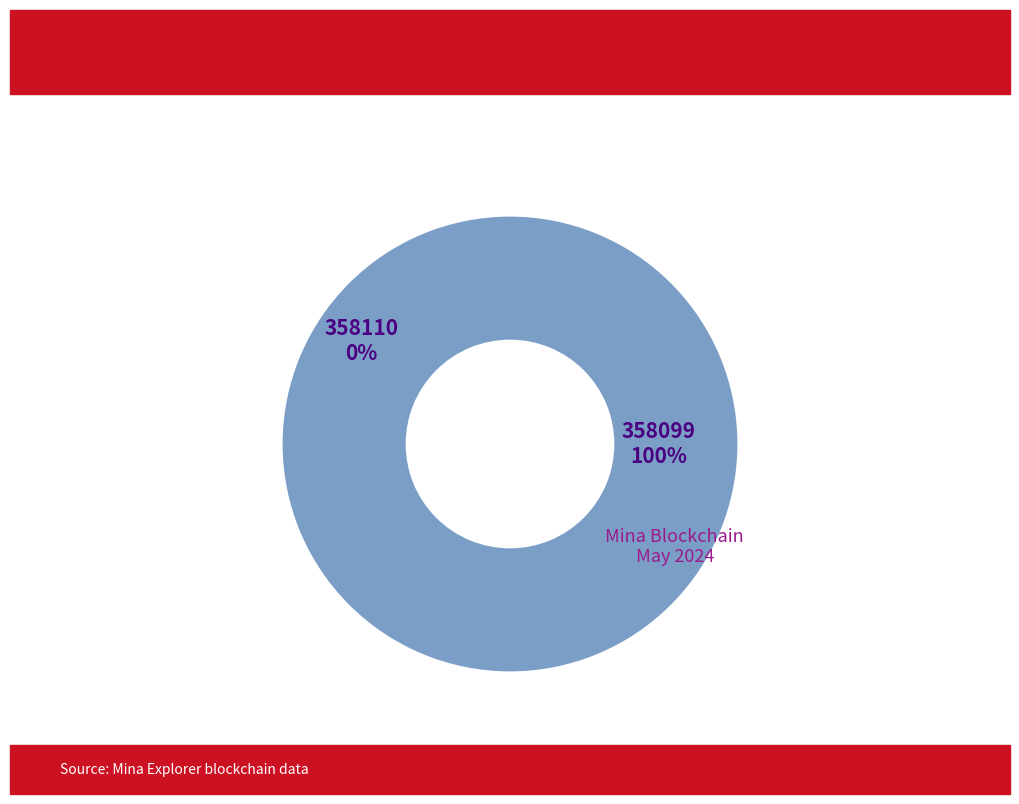

To the nearest percent, what is the difference between the largest and smallest slice percentages?

100%